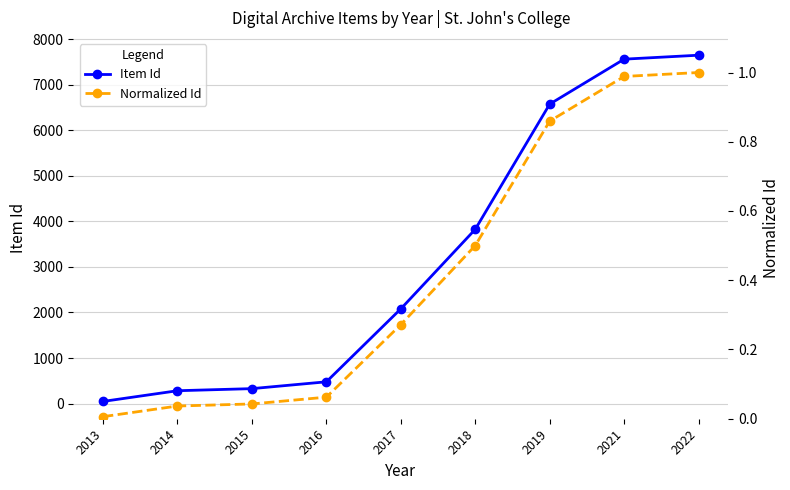

What is the maximum value shown in the chart?

7654.0